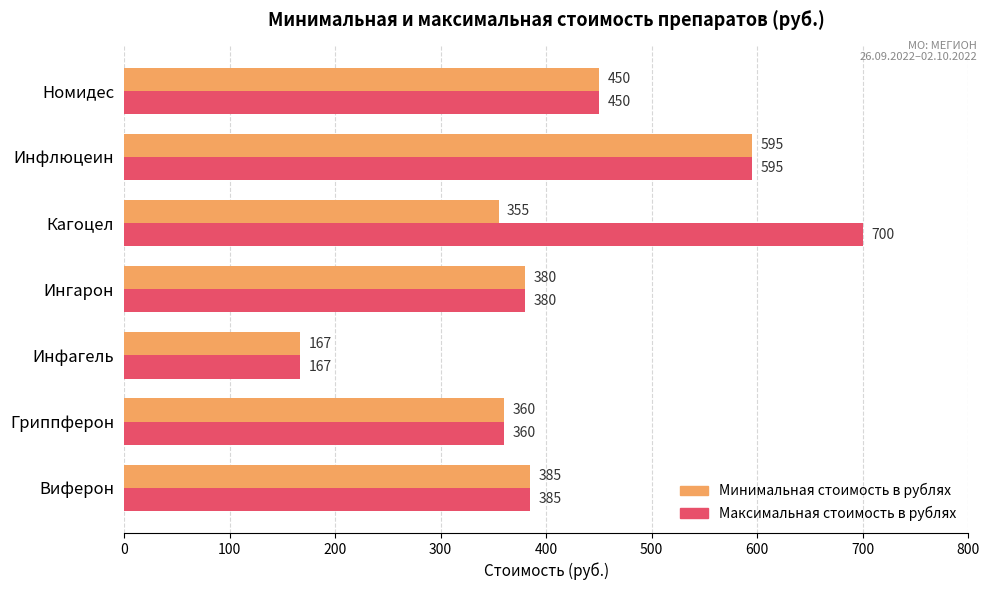

What is the difference between the maximum and minimum values in the Максимальная стоимость в рублях series?

533